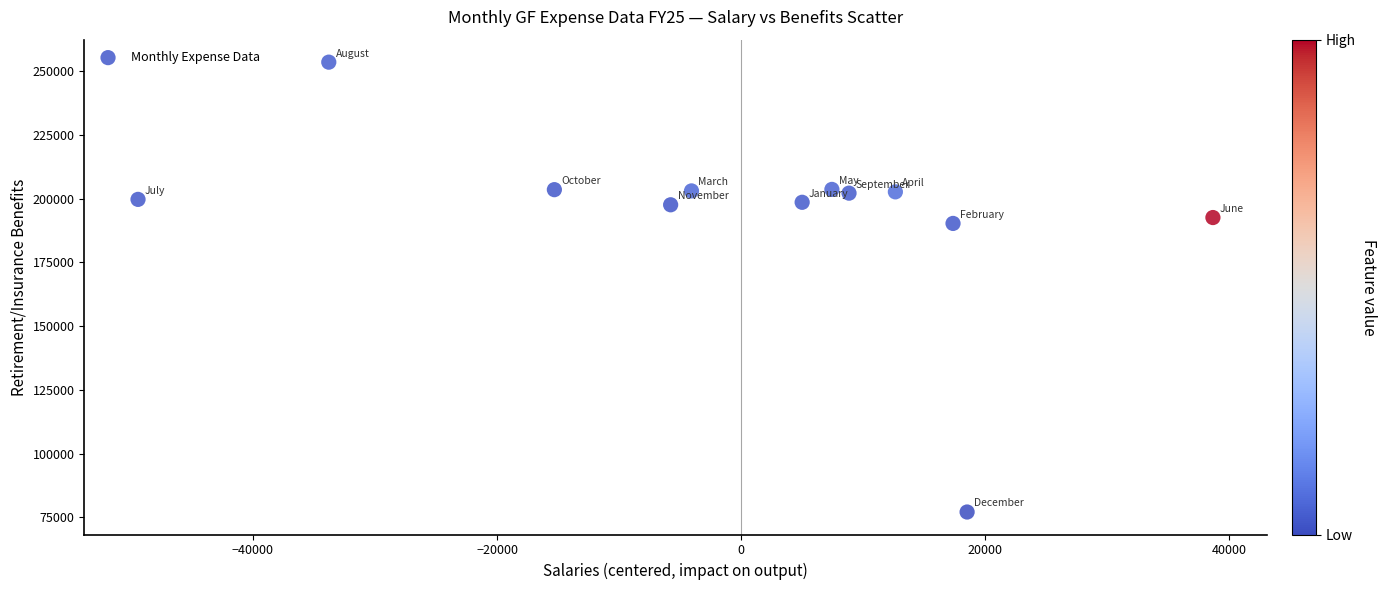

What is the range of X values (max minus min)?

88063.8